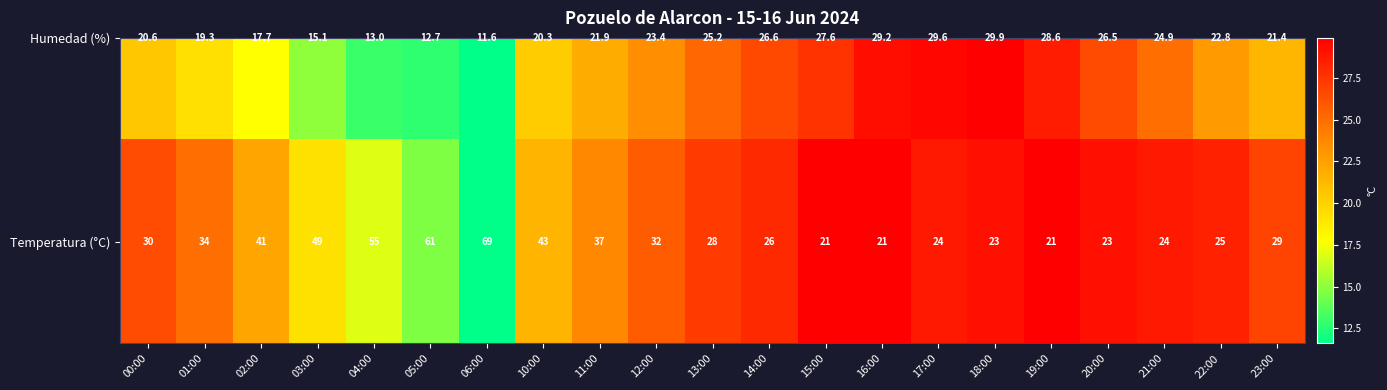

What is the sum of the values at 20:00 and 23:00?

52